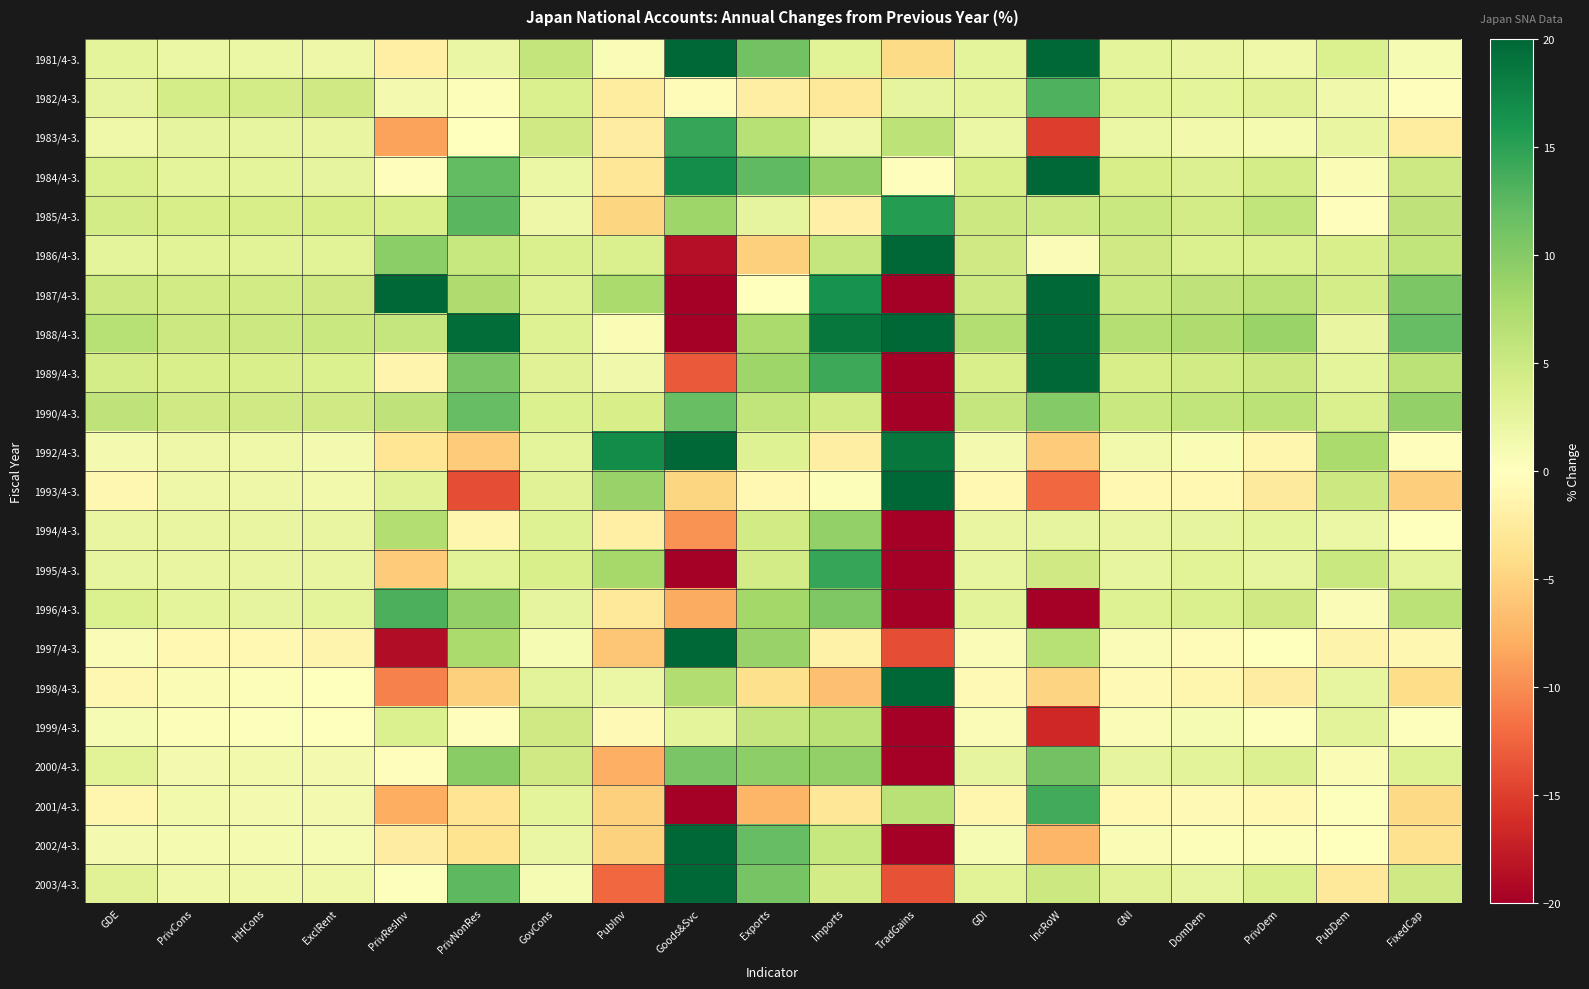

What is the maximum value shown in the chart?

20.0